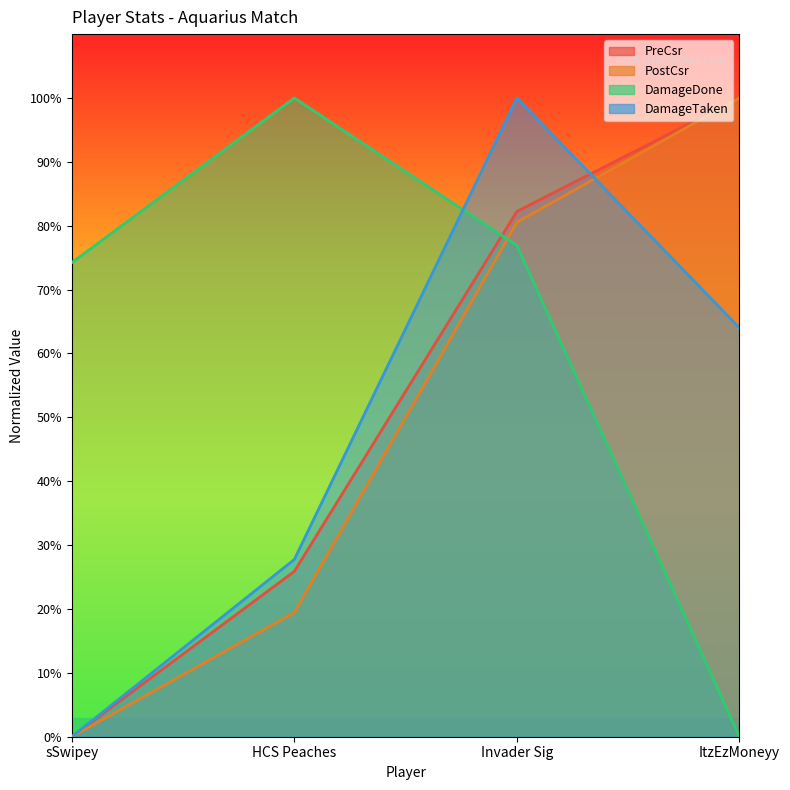

How many lines are shown in the chart?

4